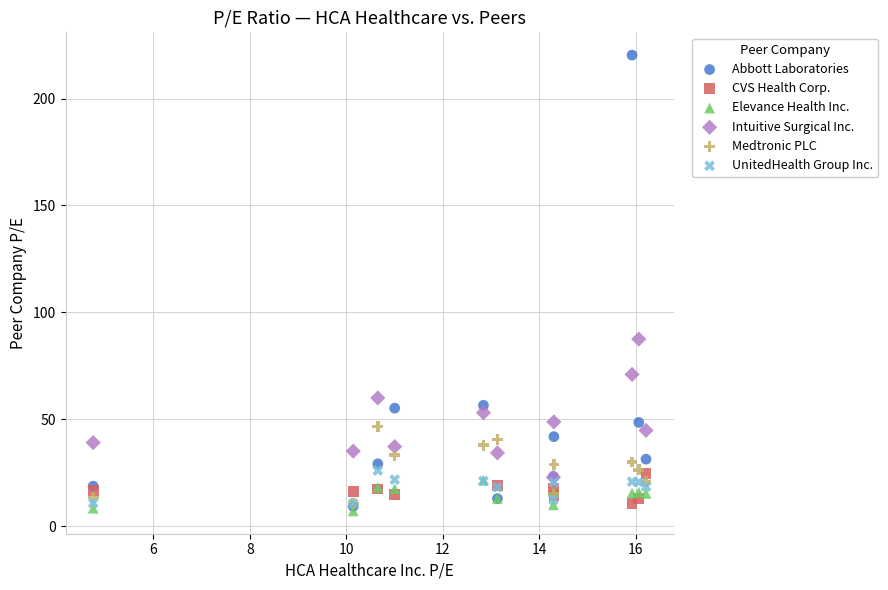

Which series has the widest spread of Y values?

Abbott Laboratories